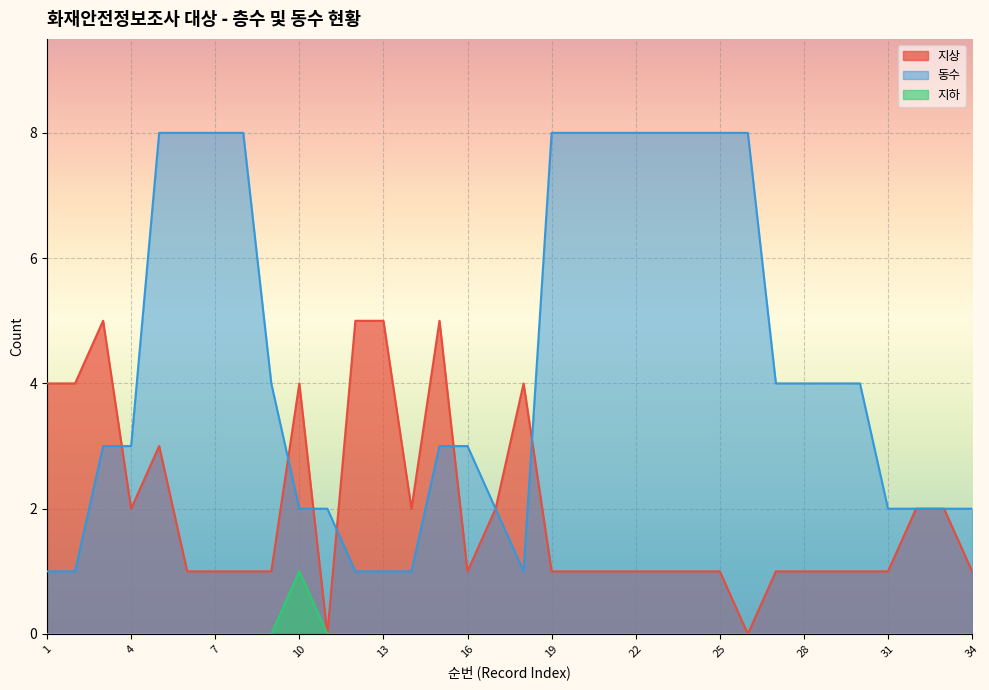

Where do 지상 and 동수 first cross each other?

3 and 4